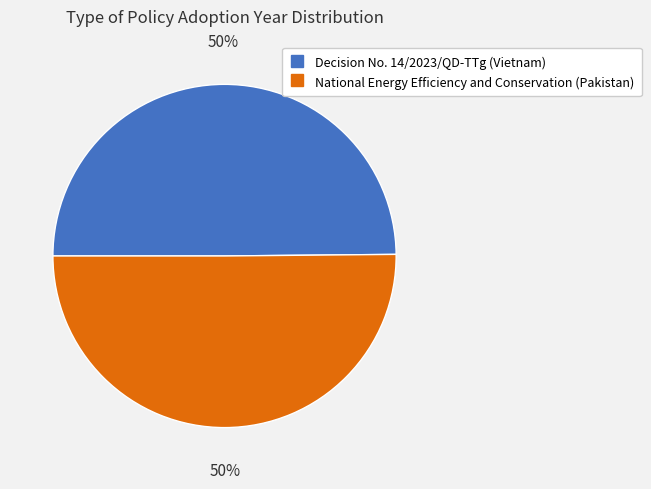

Approximately how many times larger is the value at Decision No. 14/2023/QD-TTg (Vietnam) compared to National Energy Efficiency and Conservation (Pakistan)?

1.0